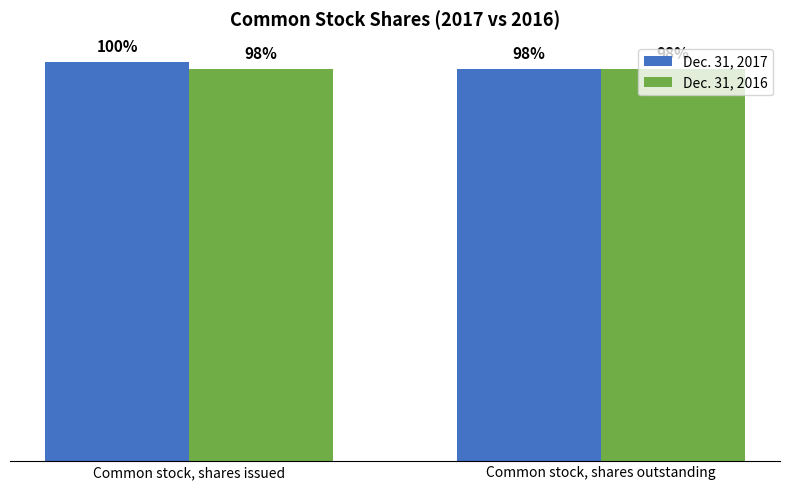

What position from the right is Common stock, shares issued?

2